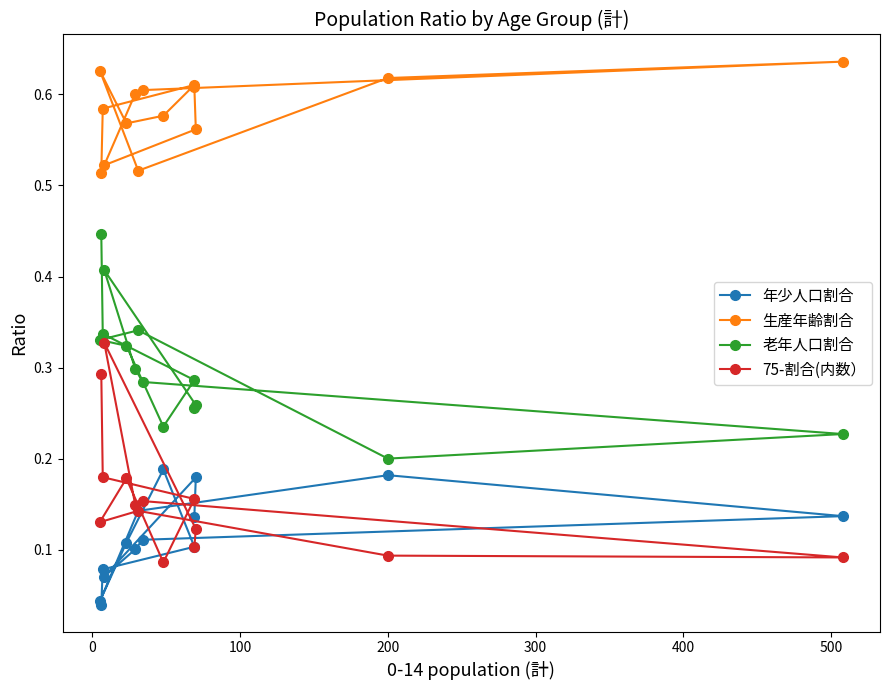

How many data points does each series have?

14